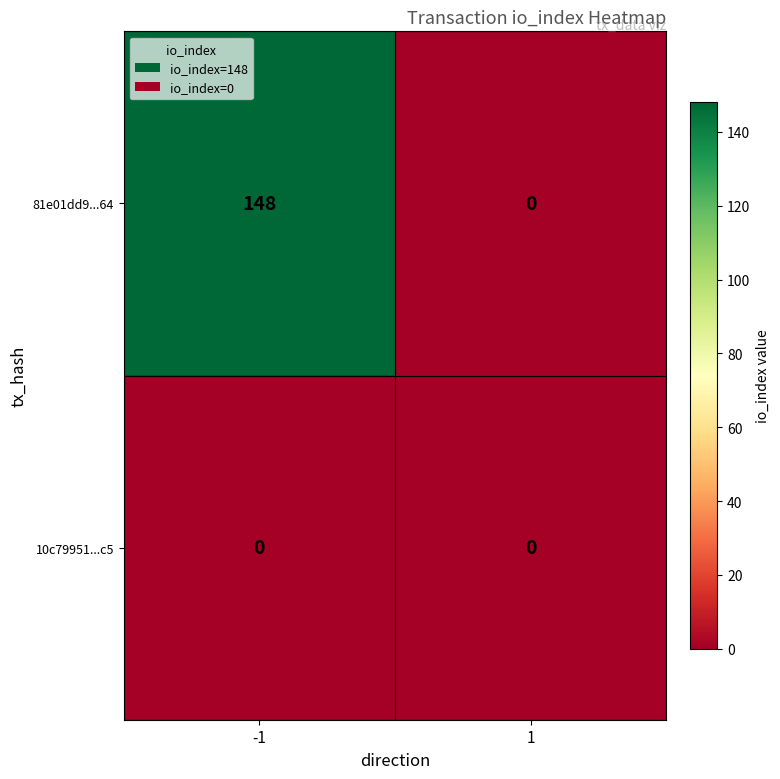

Which series changed the most between -1 and 1?

81e01dd9...64